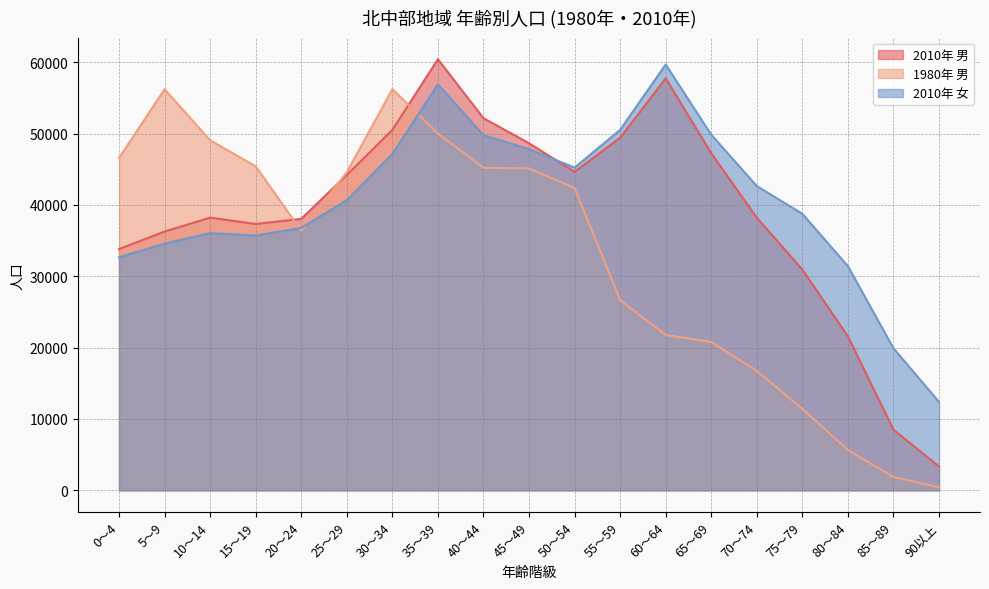

What is the lowest value of the 2010年 男 series?

3341